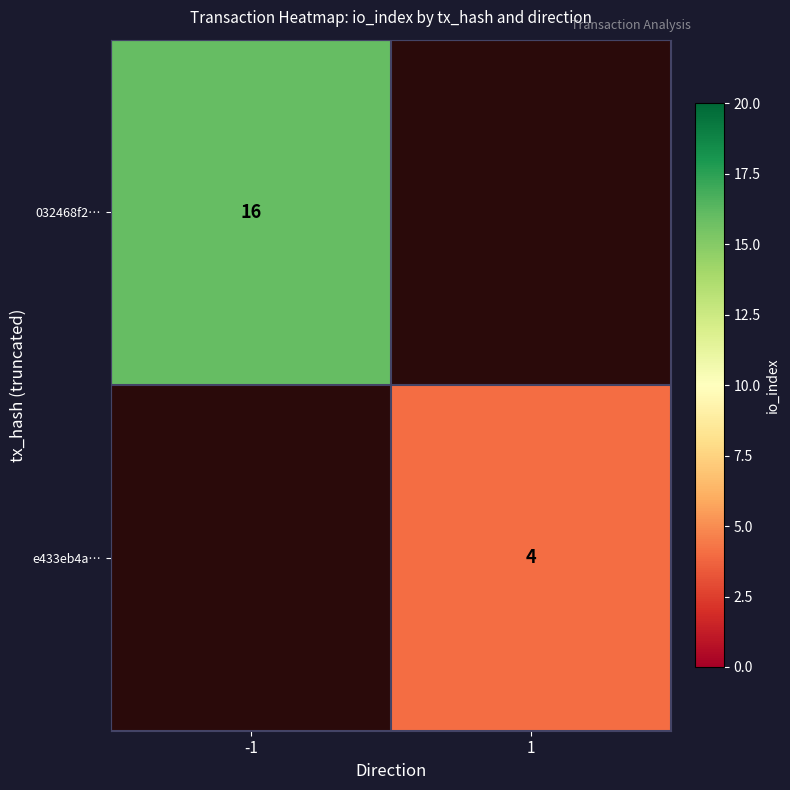

The 032468f2… series shows 27 at -1. True or false?

False